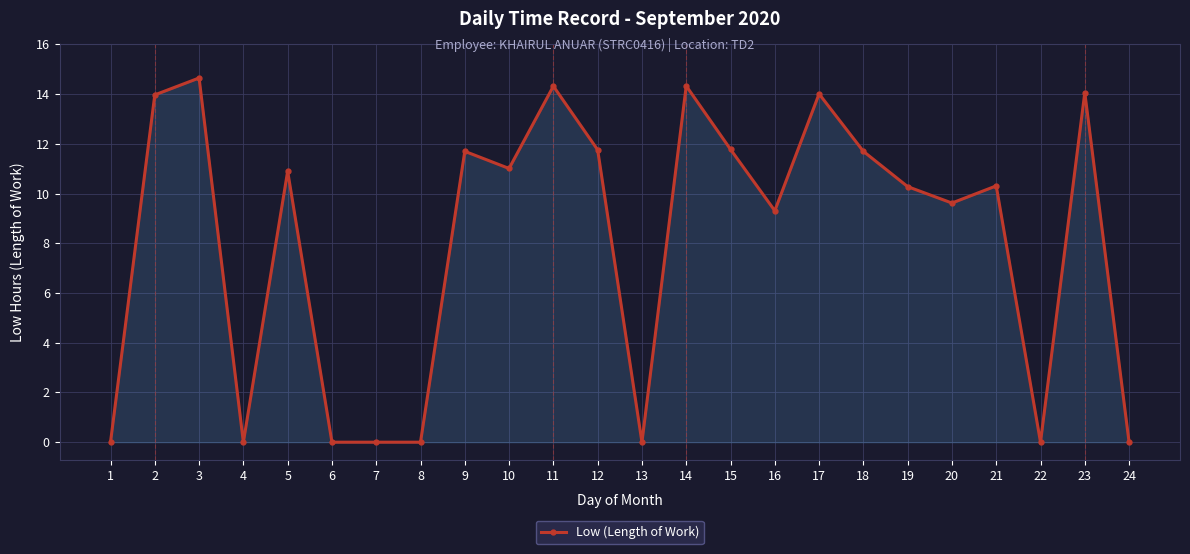

At which category does the data reach its first local peak?

3